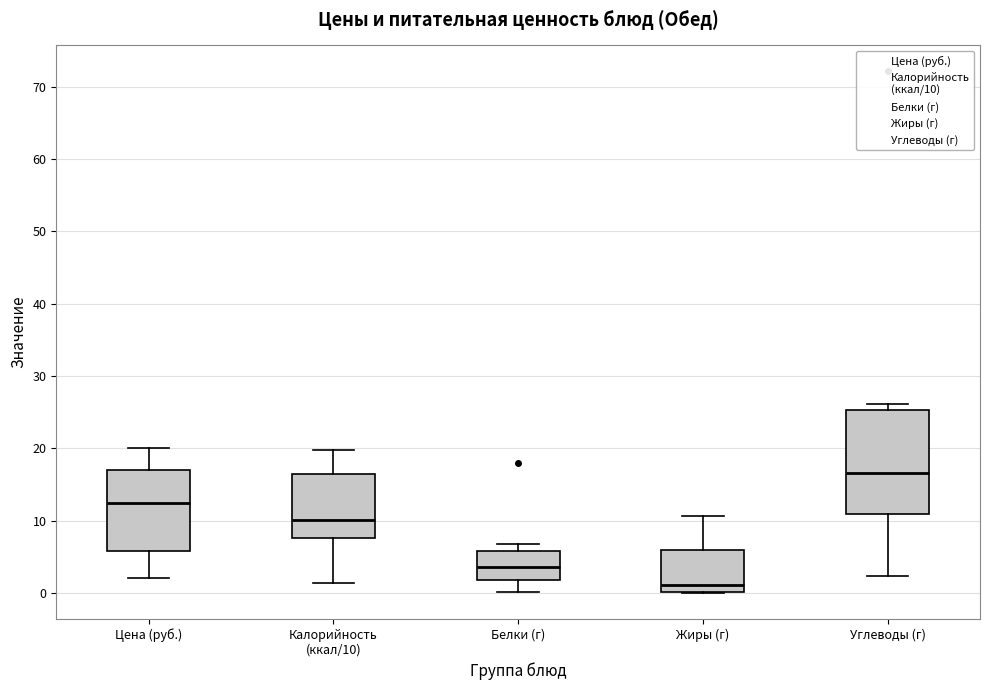

Comparing the boxes themselves (not the whiskers), which one is the tallest?

Углеводы (г)